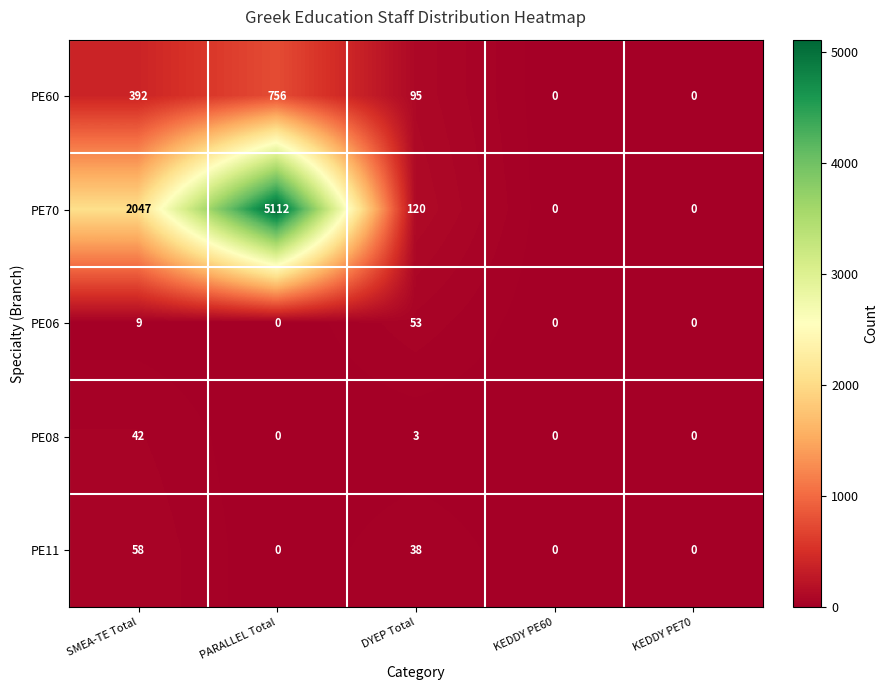

How many positive values does the PE06 series have?

2